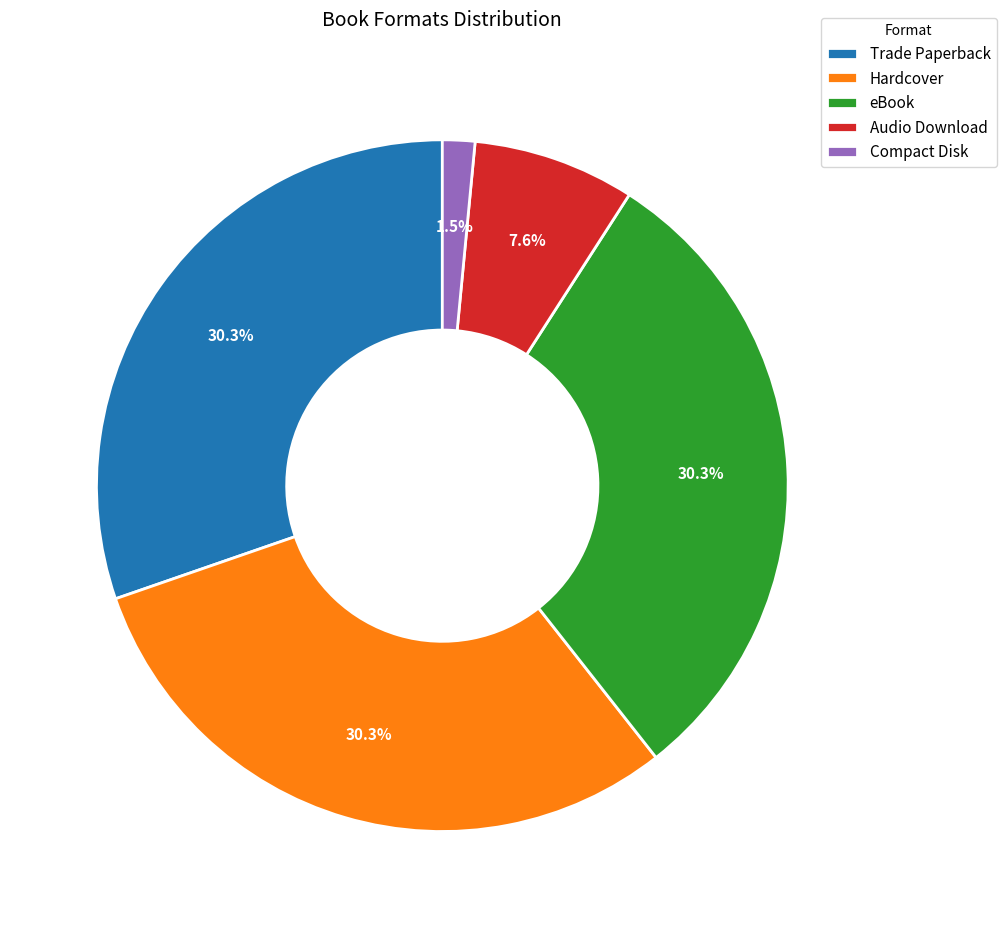

What percentage is NOT represented by Hardcover?

69.7%